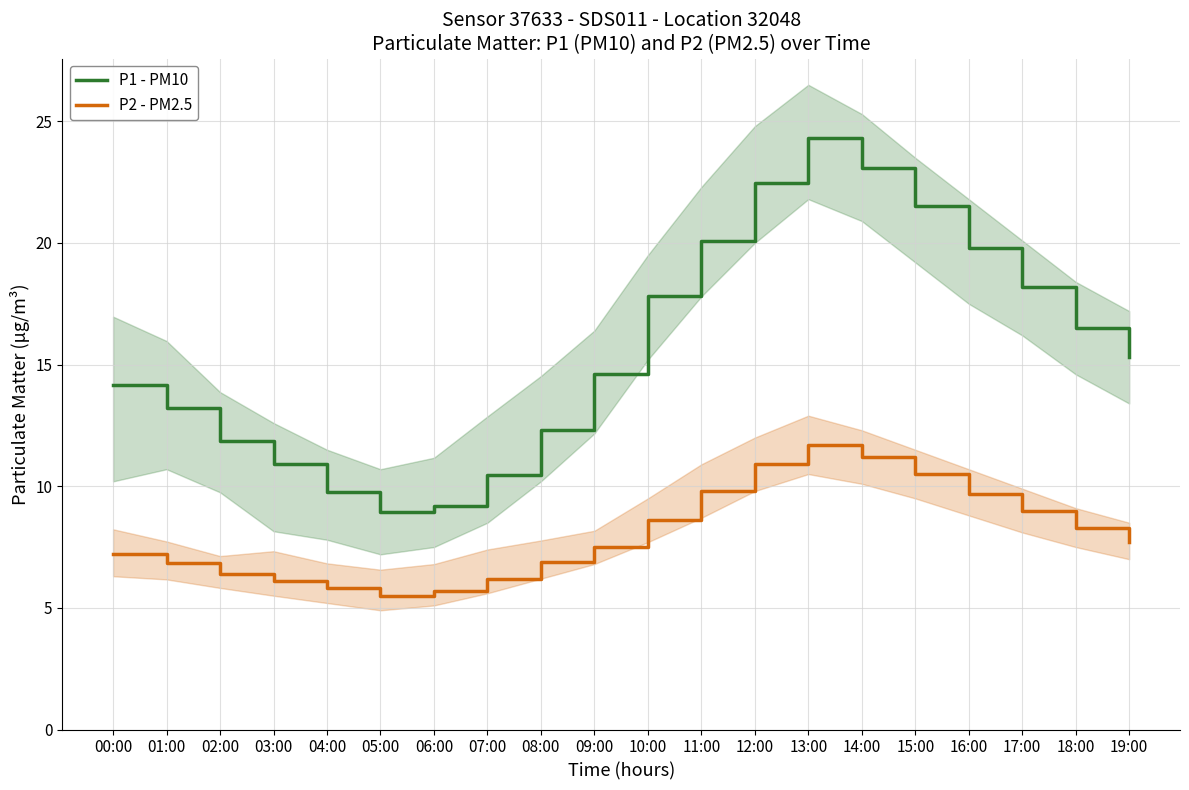

At which category does P2 - PM2.5 reach its first local valley?

05:00